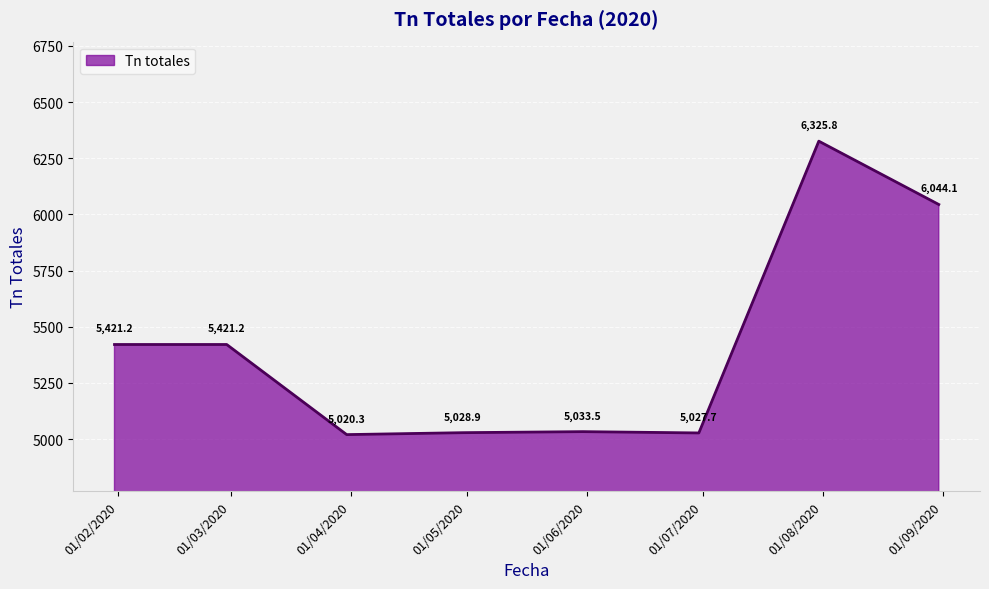

How many interior local valleys (lower than both neighbors) does the data have?

2